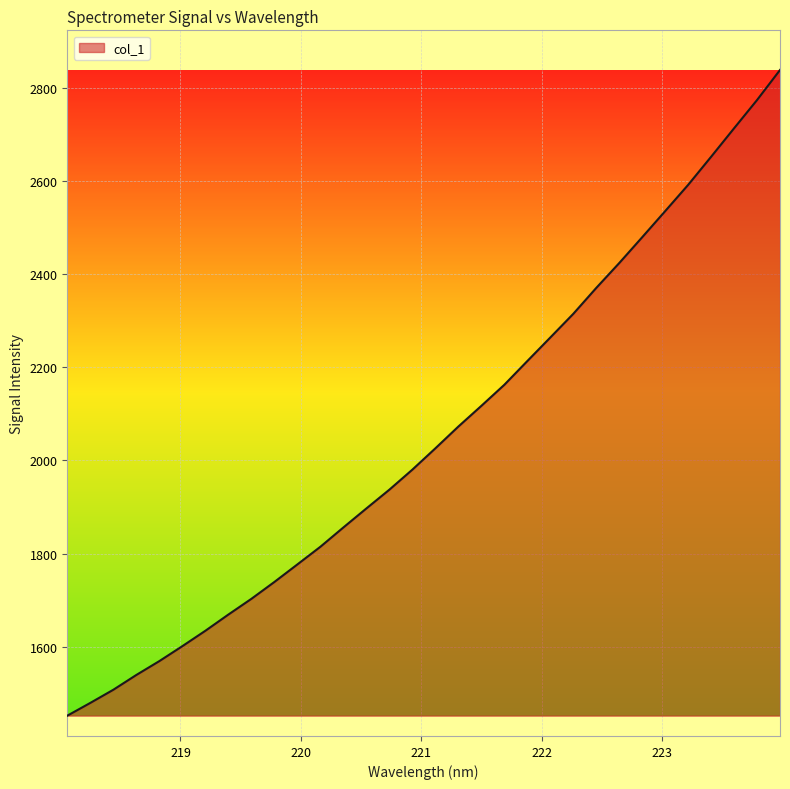

What is the smallest value displayed?

1452.0